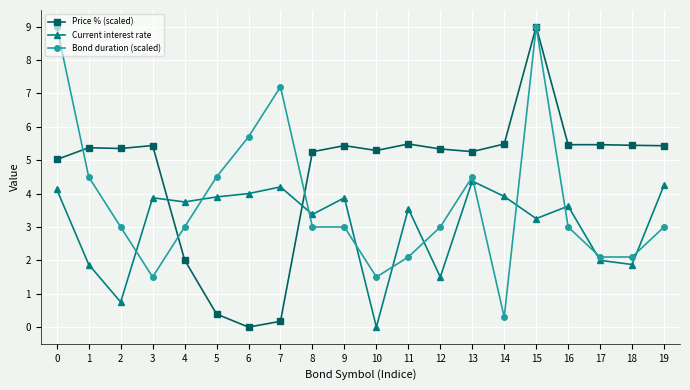

Rank the series by their average value, from lowest to highest.

Current interest rate, Bond duration (scaled), Price % (scaled)